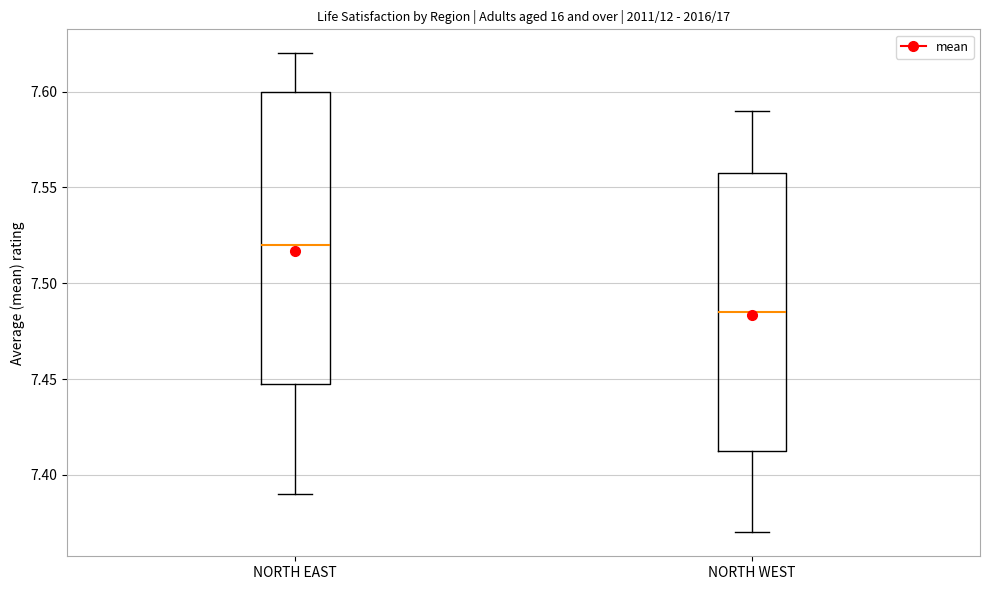

Reading left to right, read every box against the y-axis: the position of its median line, the range the box covers, and the ends of its whiskers. The values are not printed on the chart, so give them approximately, as read against the axis.

NORTH EAST: median 7.520, box 7.450 to 7.600, whiskers 7.390 to 7.620
NORTH WEST: median 7.485, box 7.415 to 7.560, whiskers 7.370 to 7.590